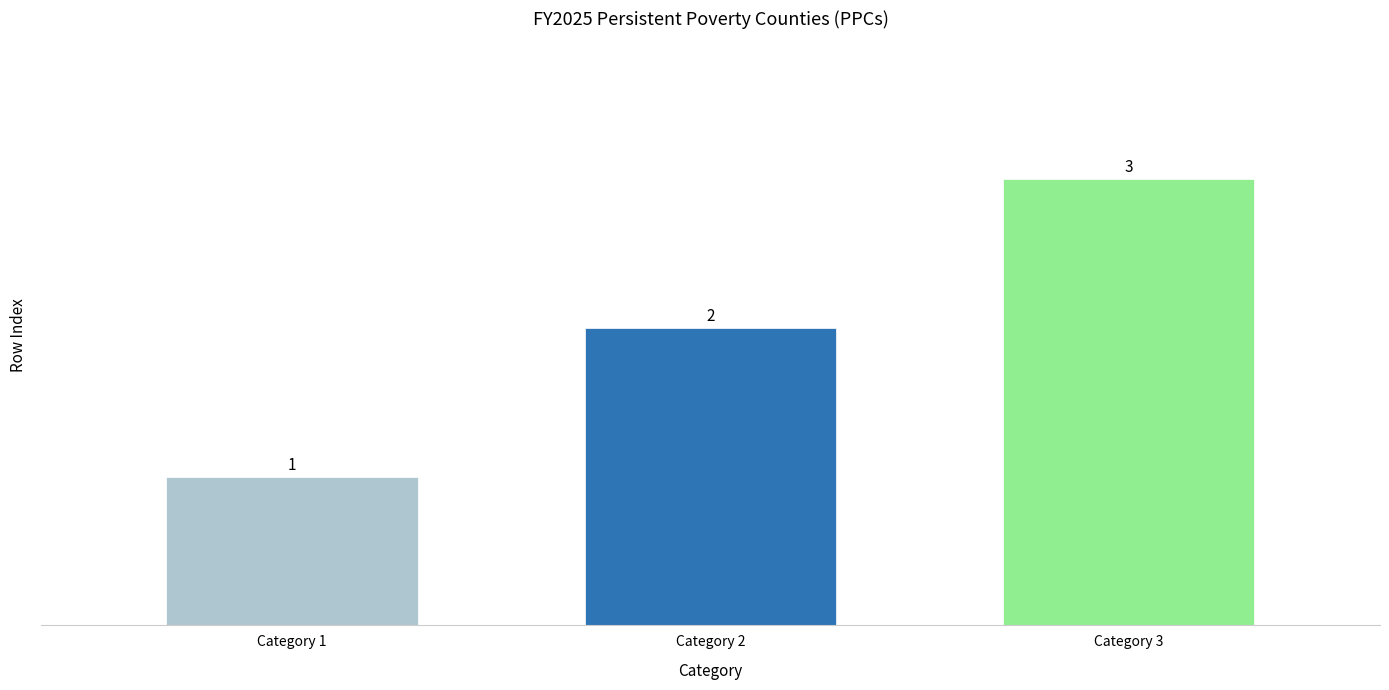

Reading left to right, transcribe all the data shown in this chart.

Category 1=1	Category 2=2	Category 3=3